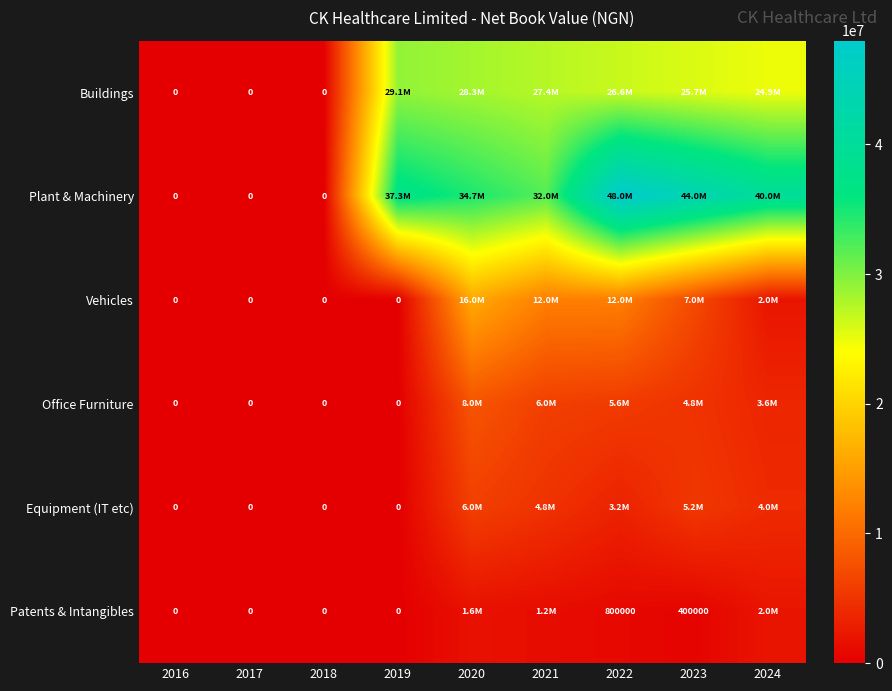

At which label does Vehicles first exceed 2000000?

2020